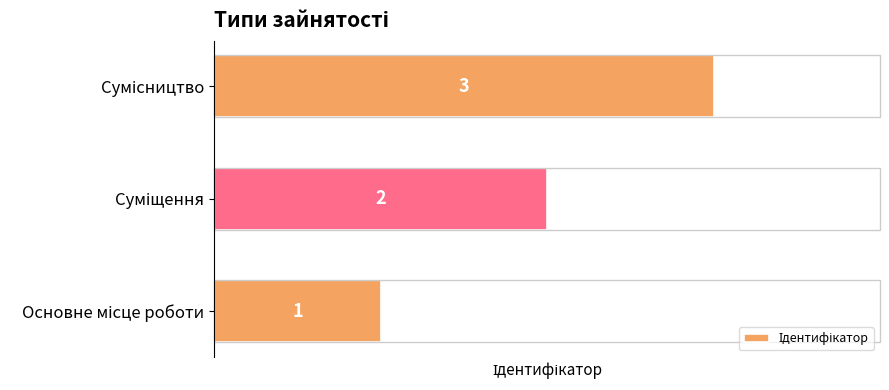

How many values are between 1 and 3?

3